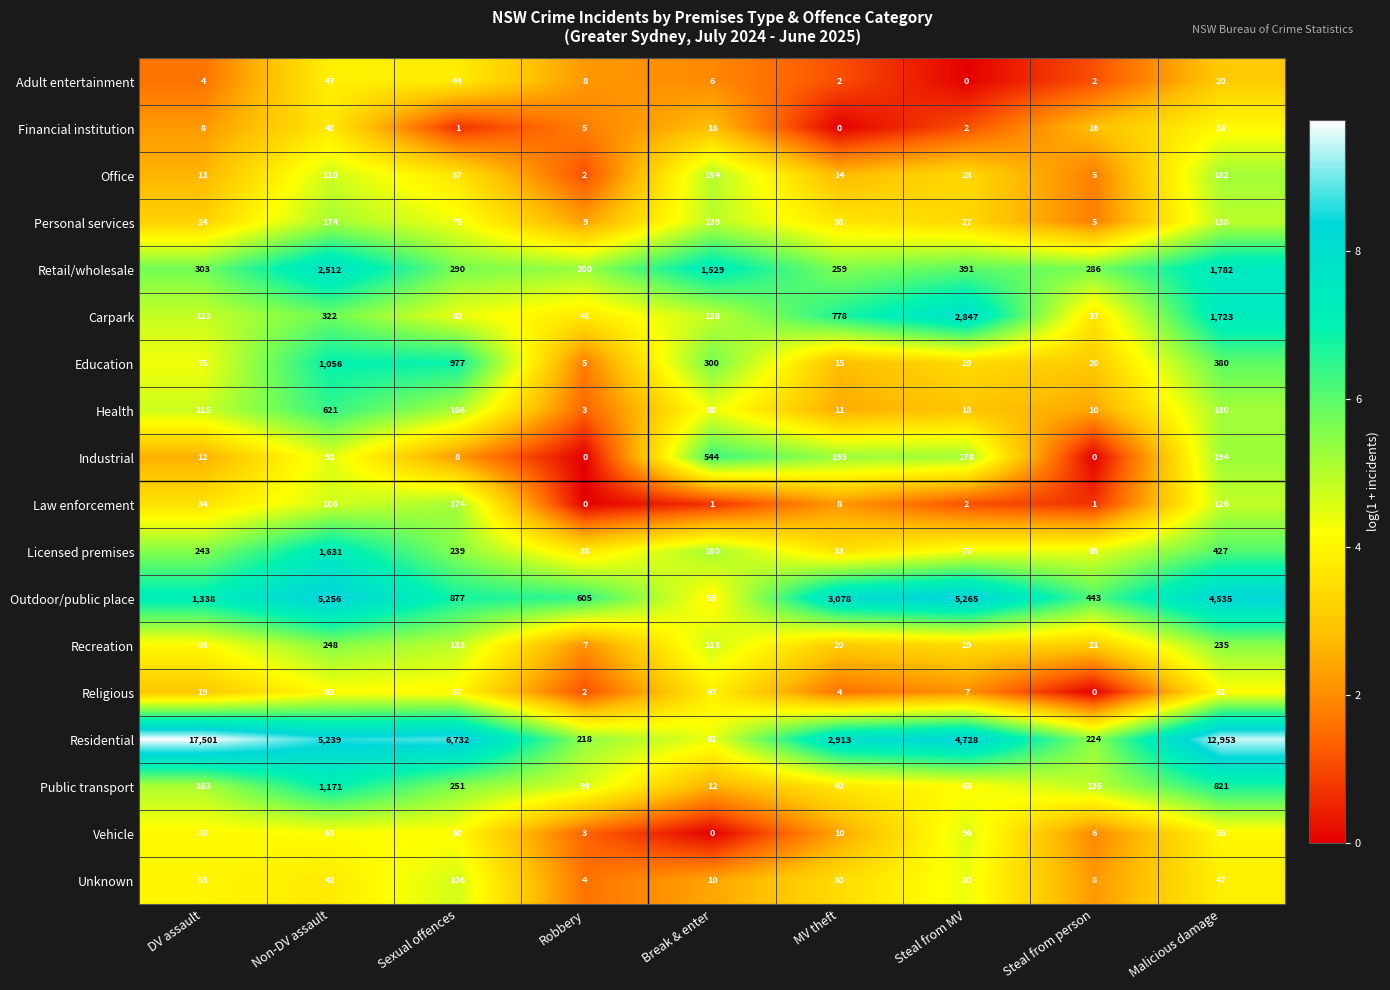

How many data points does each series have?

9